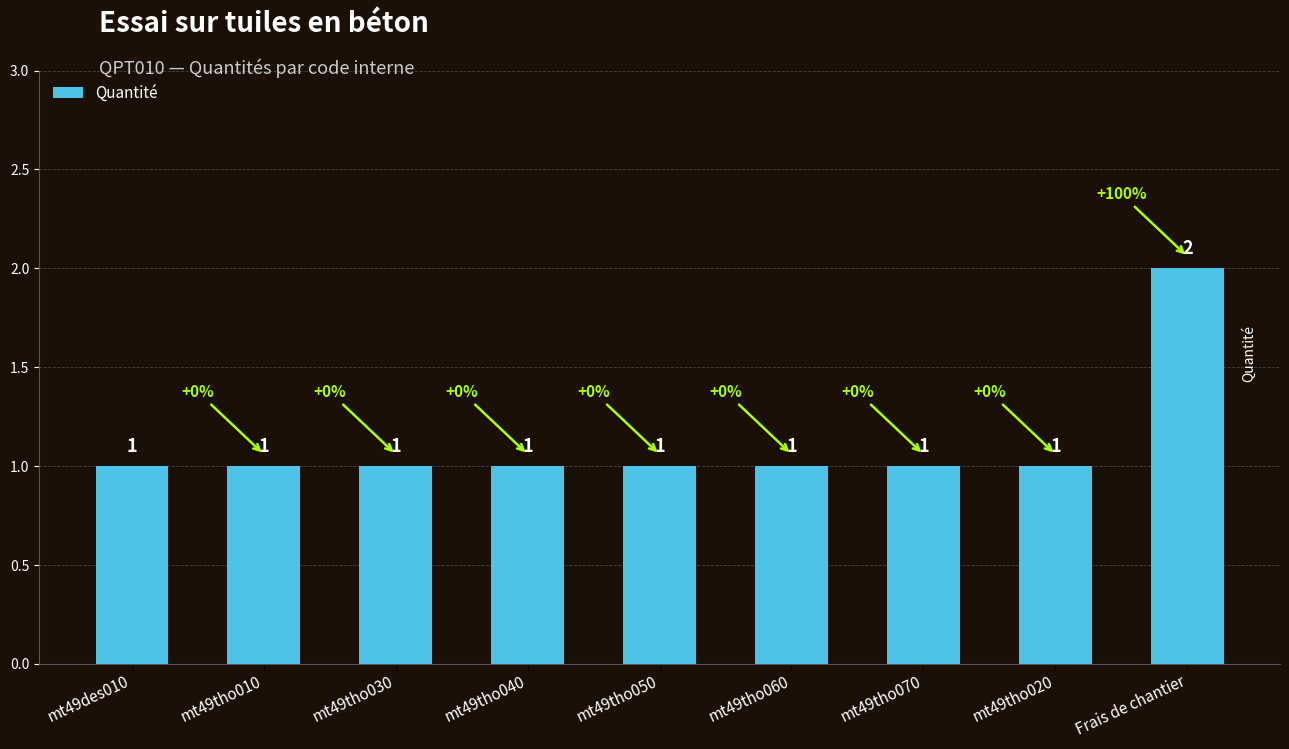

Are the bars grouped side by side (vs. stacked)?

No